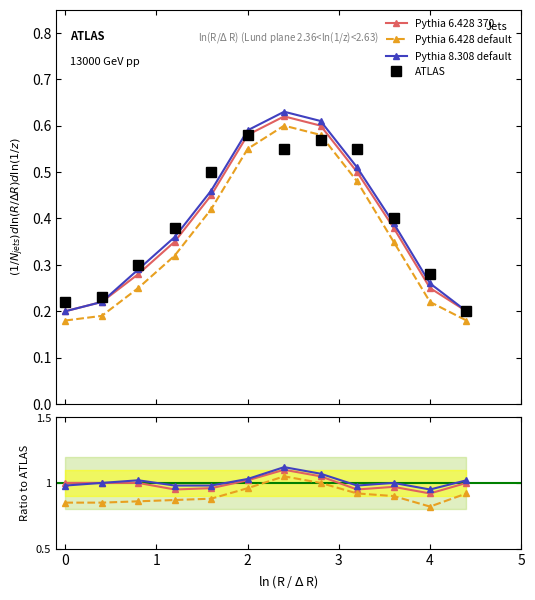

Does the chart display data point markers on the line(s)?

Yes